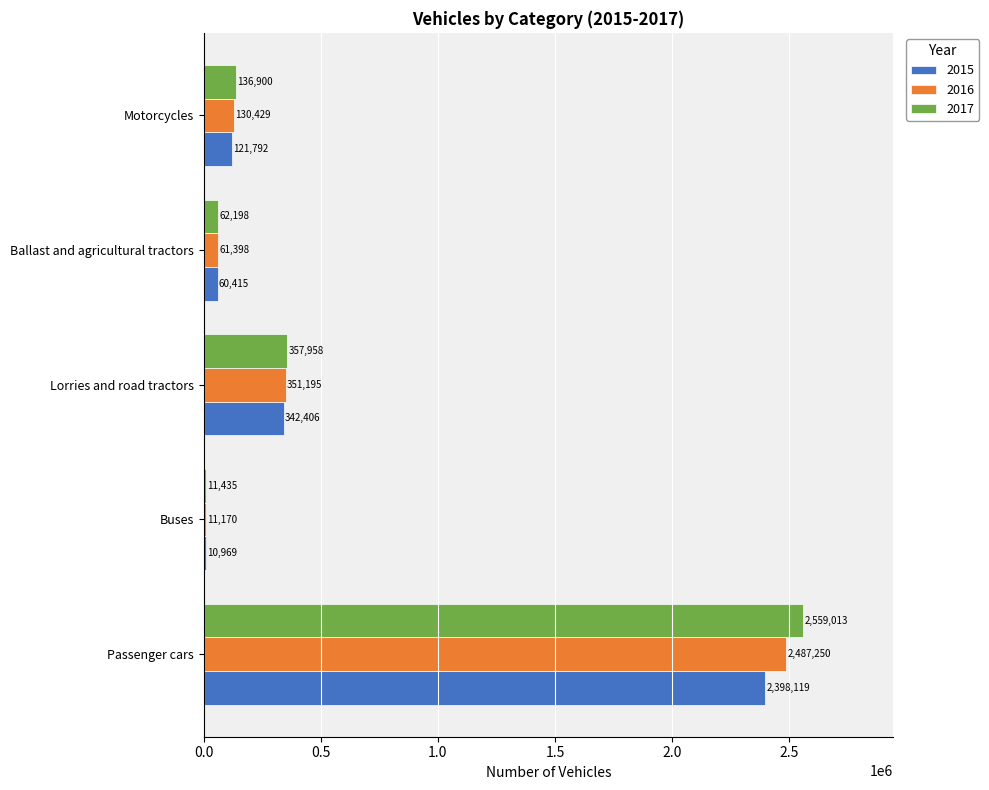

Which series has the widest spread of values?

2017